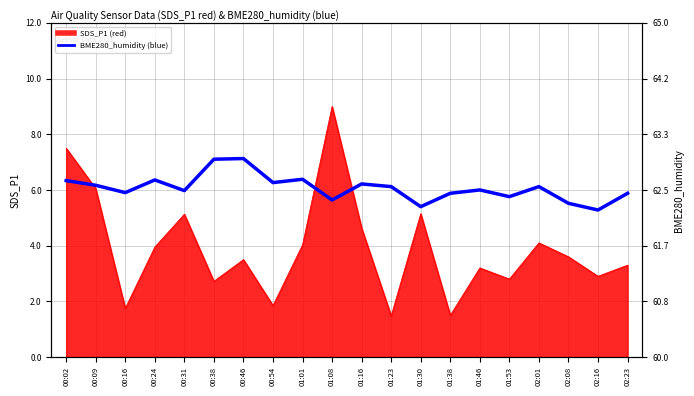

How many categories are shown in the chart?

20